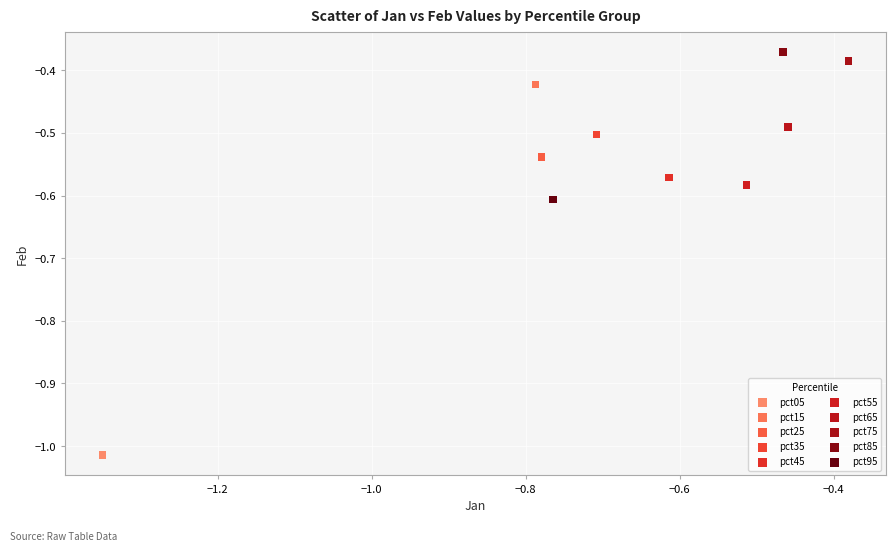

Which series reaches the maximum Y coordinate?

pct85